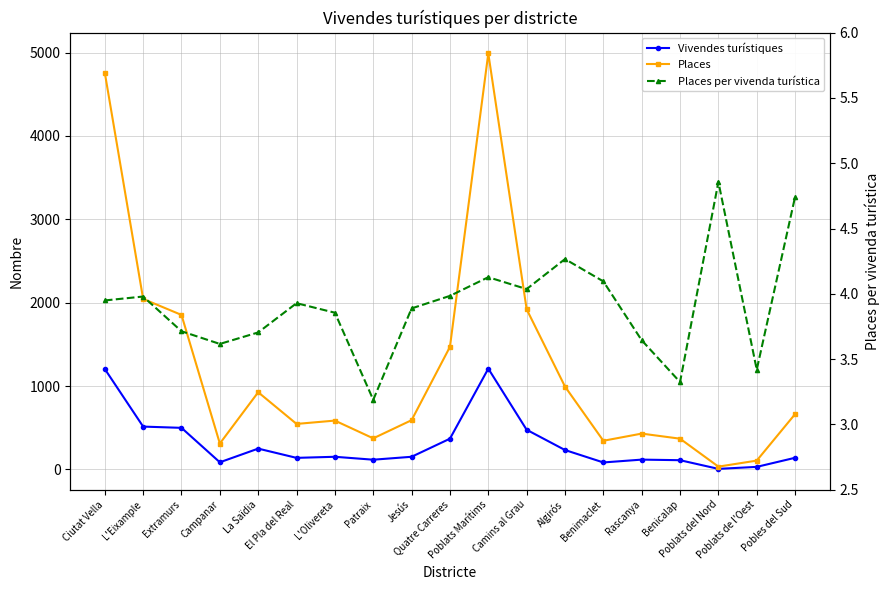

The value of Vivendes turístiques at Rascanya is 118.0. True or false?

True